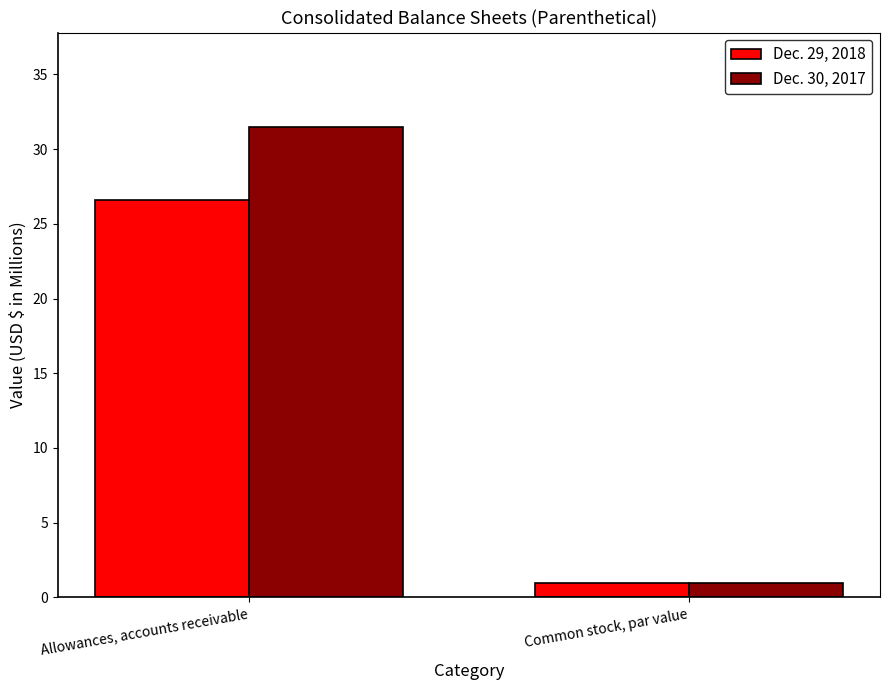

Is it true that Dec. 30, 2017 equals 53.8 at Allowances, accounts receivable?

False